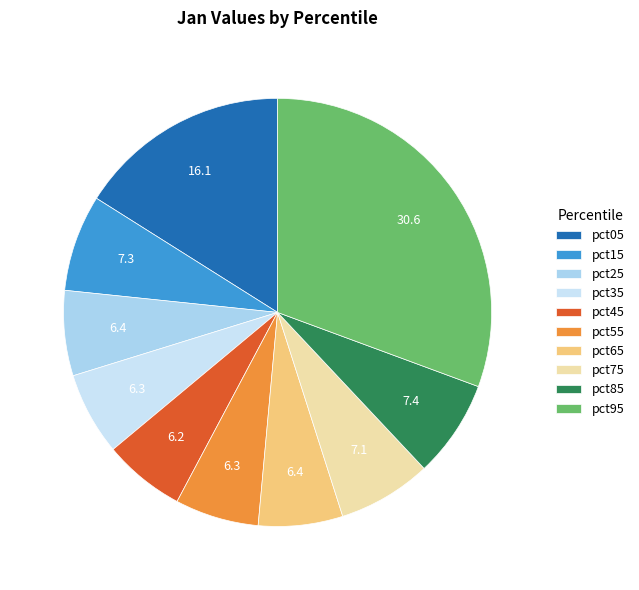

To the nearest percent, what is the difference between the largest and smallest slice percentages?

24%